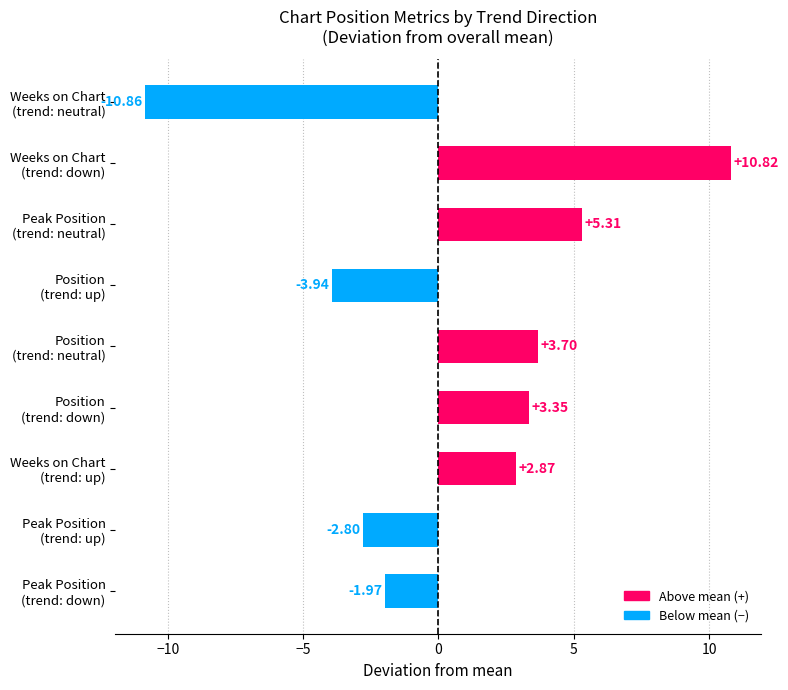

What is the difference between the maximum and second lowest values?

14.8